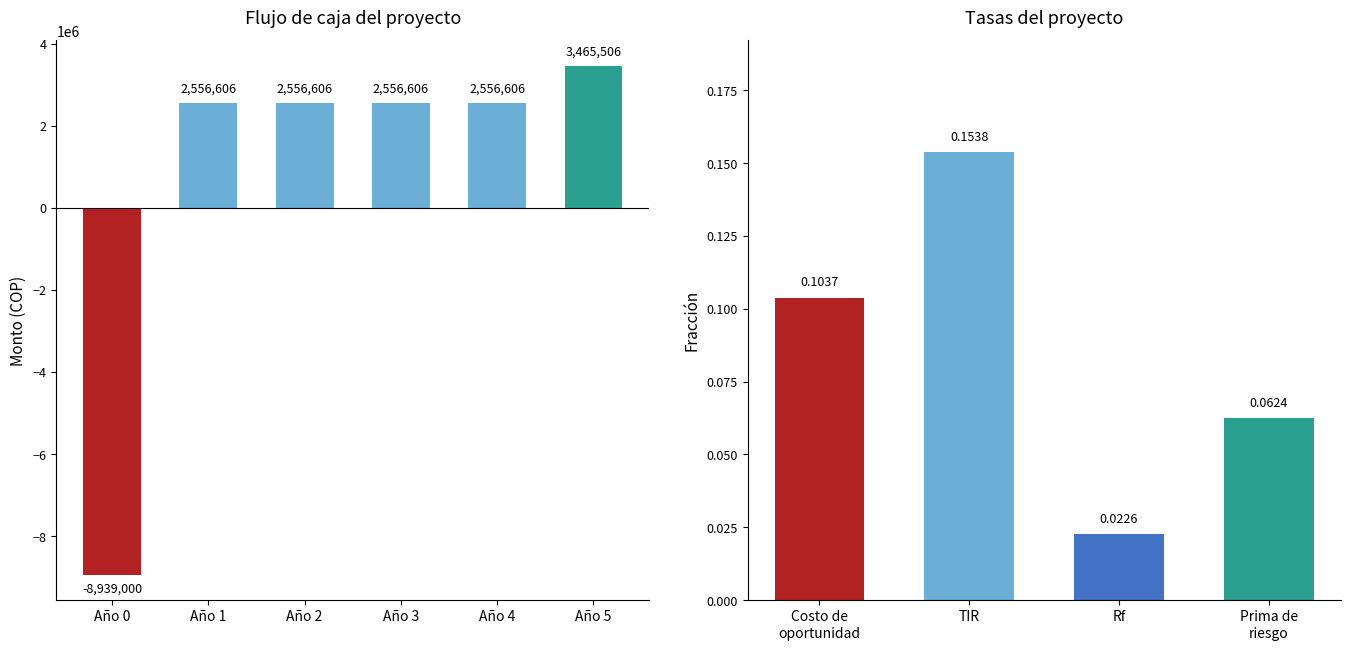

What is the value of the 5th bar from the left?

2556606